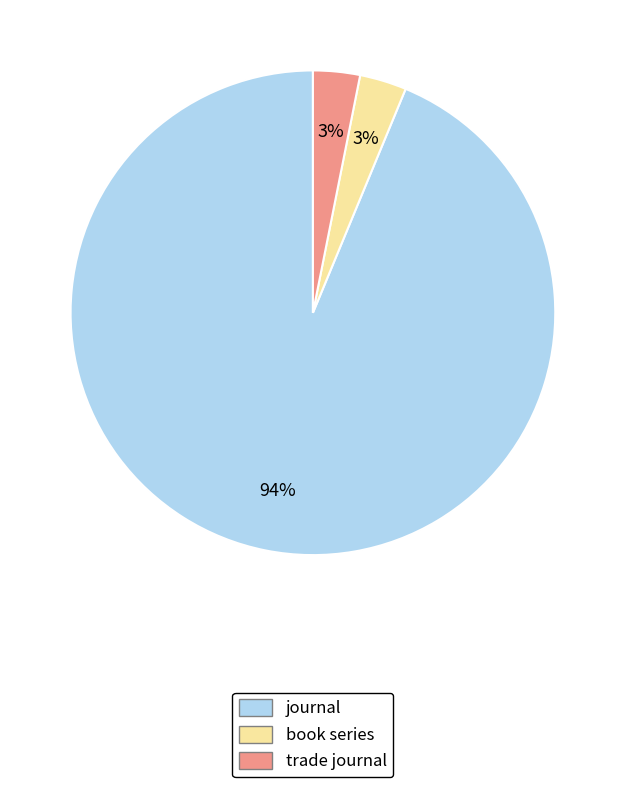

Is the sum of book series and journal greater than half?

Yes